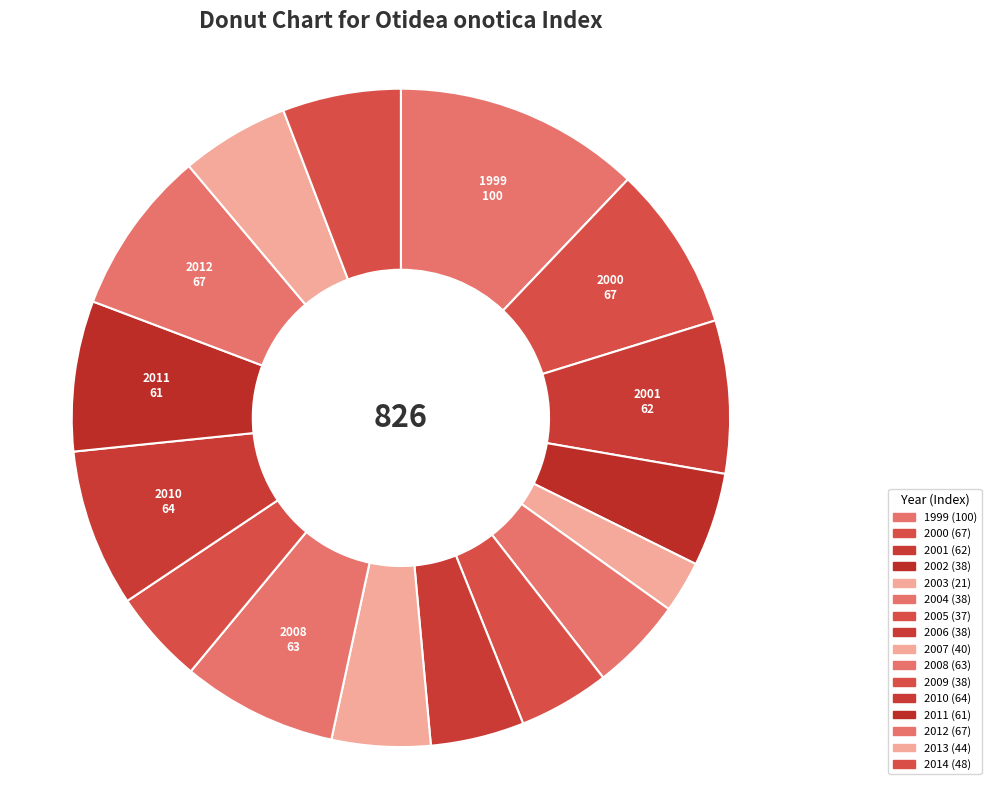

Count the number of slices in the pie.

16